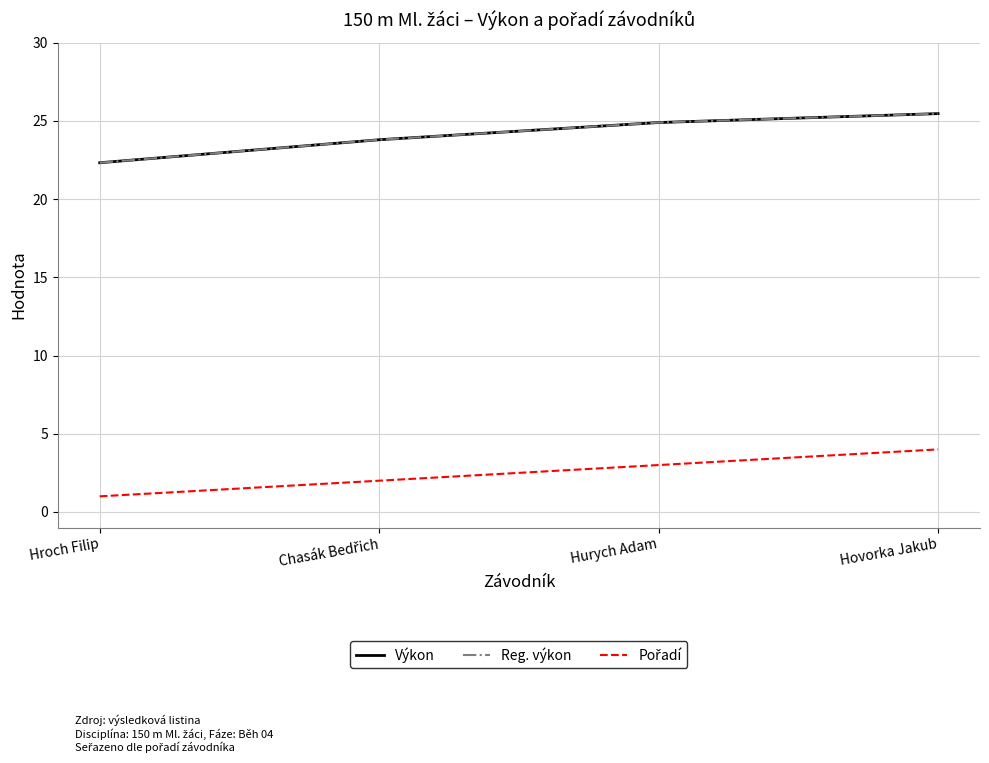

Does the chart have visible grid lines?

Yes